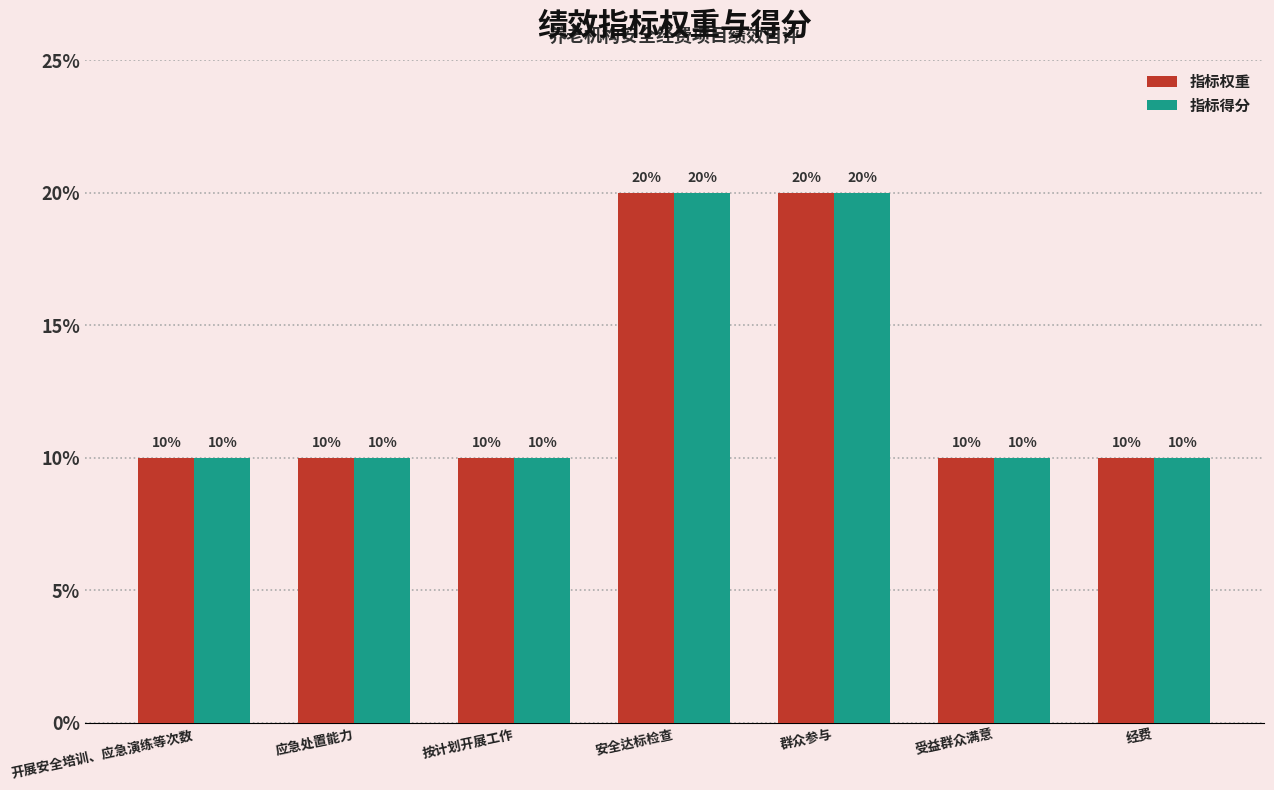

Reading left to right, transcribe all the data shown in this chart.

指标权重: 10	10	10	20	20	10	10
指标得分: 10	10	10	20	20	10	10